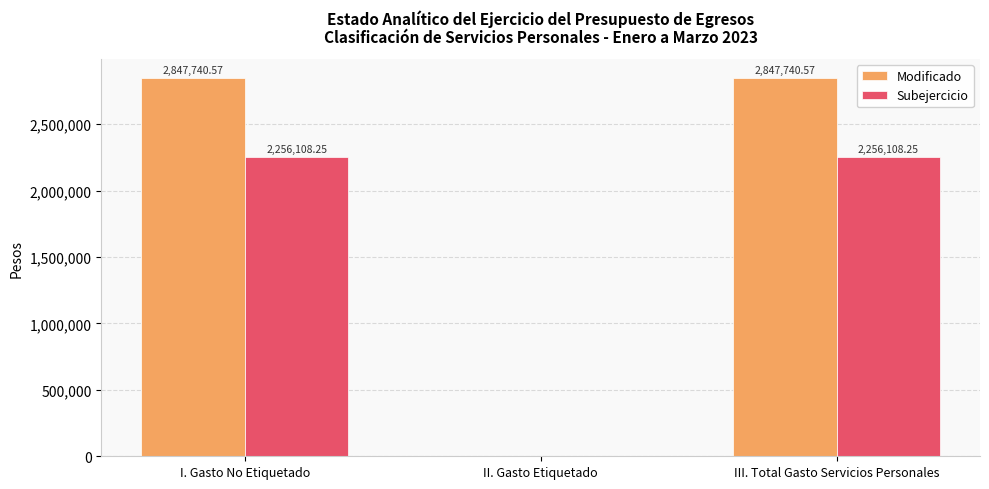

Is it true that Modificado equals 2847740.6 at III. Total Gasto Servicios Personales?

True